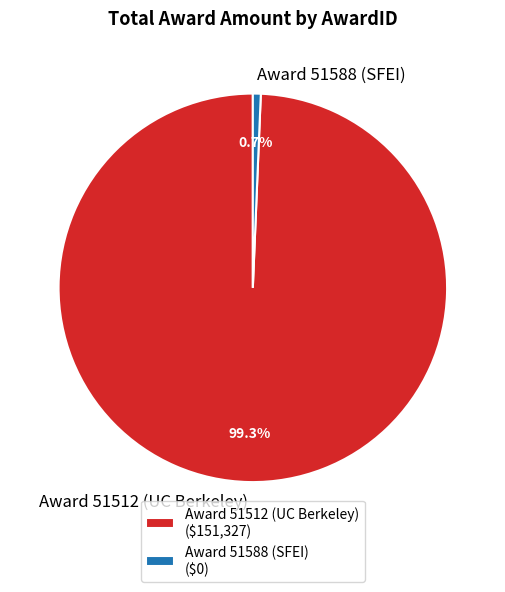

Do Award 51512 (UC Berkeley) and Award 51588 (SFEI) together represent more than half of the pie?

Yes